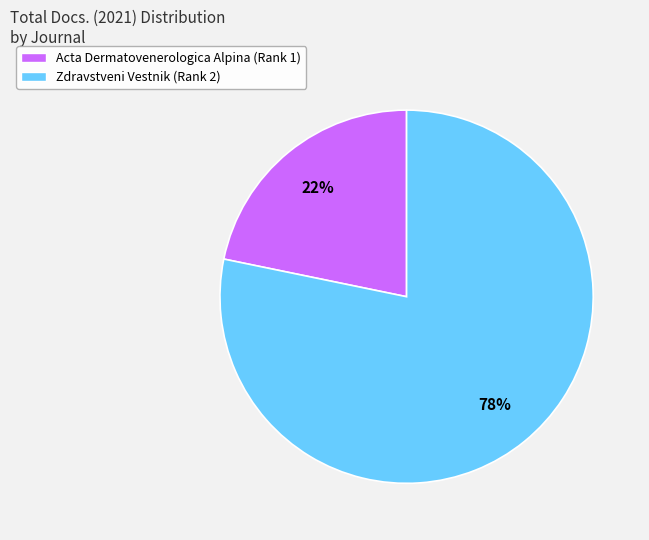

To the nearest percent, what percentage of the pie is Zdravstveni Vestnik (Rank 2)?

78%